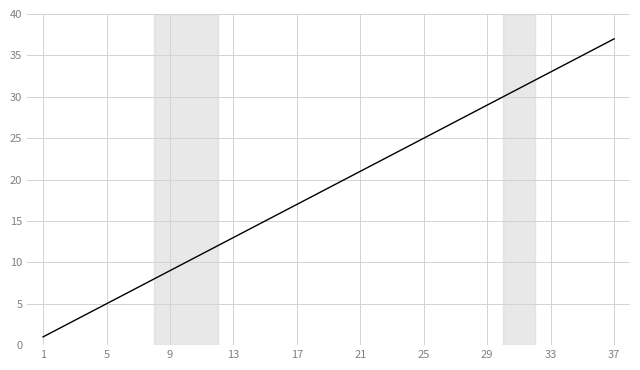

Which label corresponds to the largest value in the chart?

37